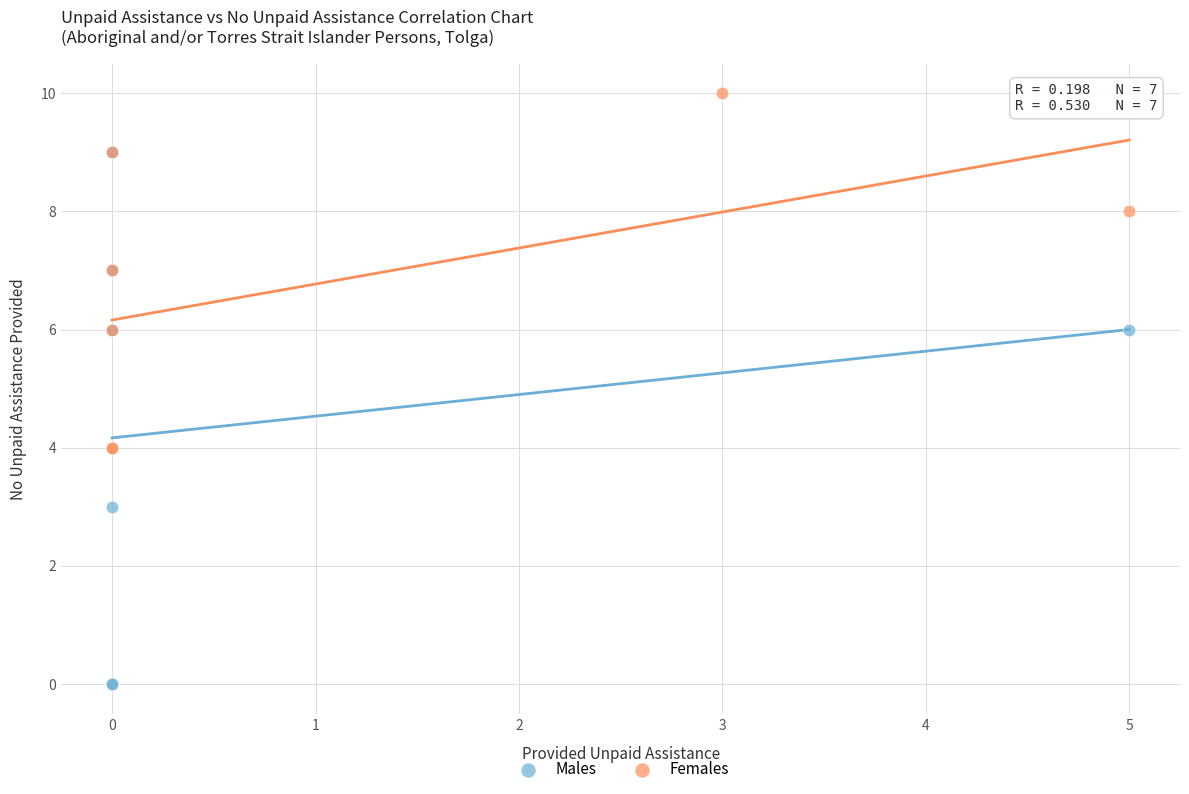

Which series contains the lowest Y value?

Males